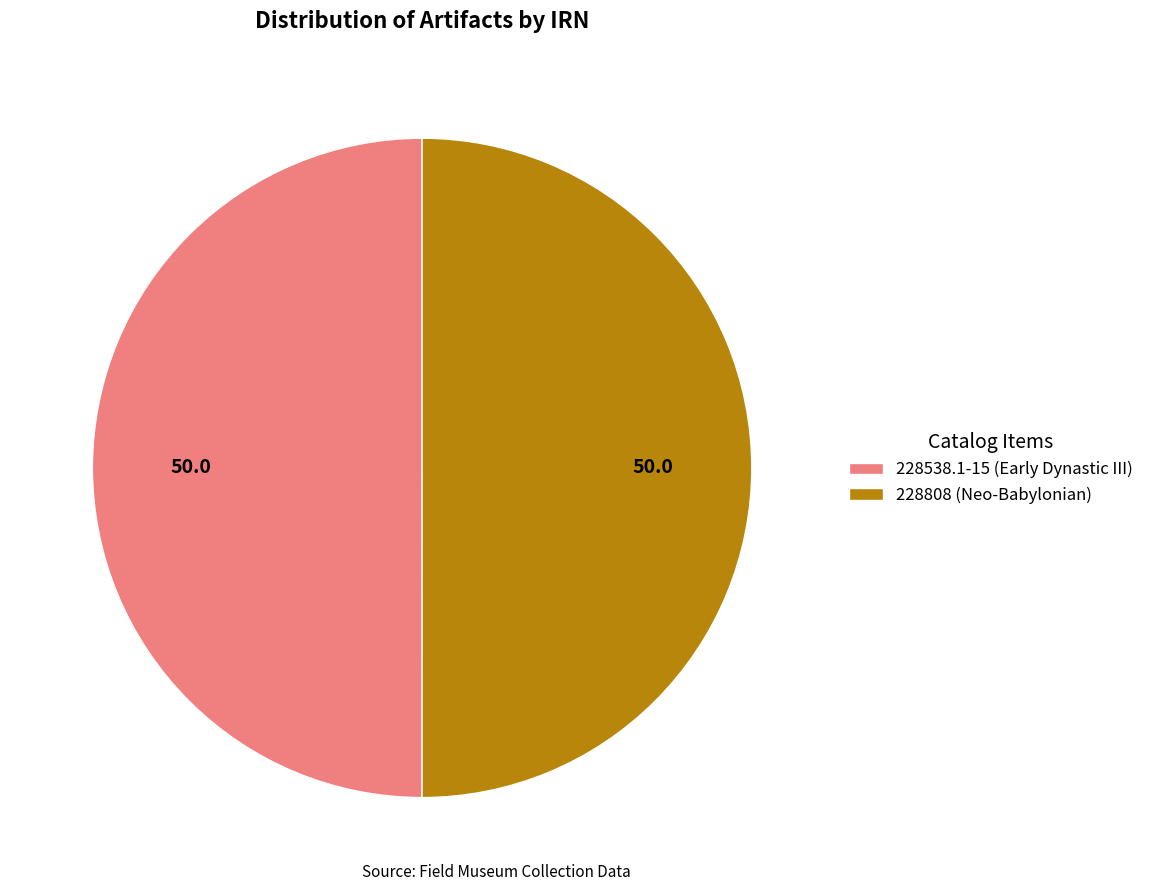

Approximately how many times larger is the value at 228808 (Neo-Babylonian) compared to 228538.1-15 (Early Dynastic III)?

1.0